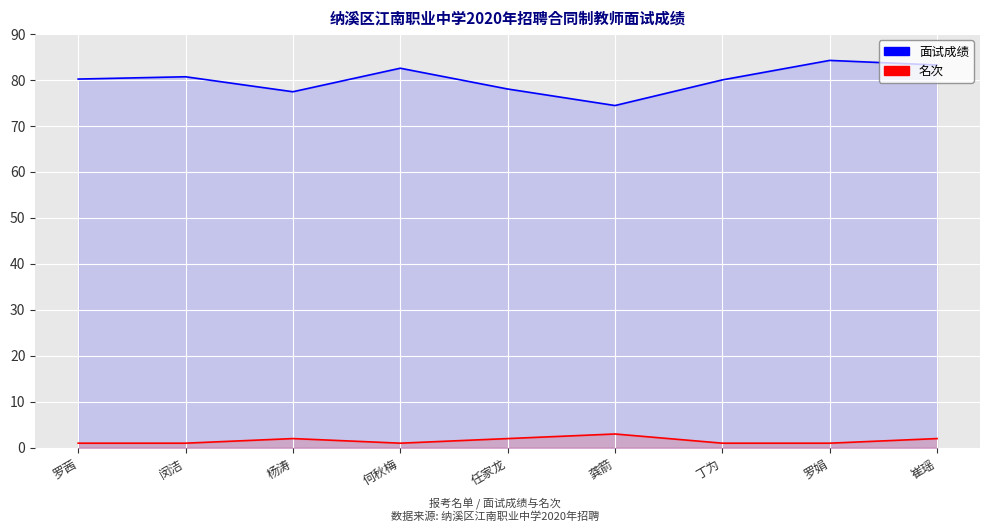

In 名次_线, how many points are lower than both neighbors (excluding endpoints)?

1